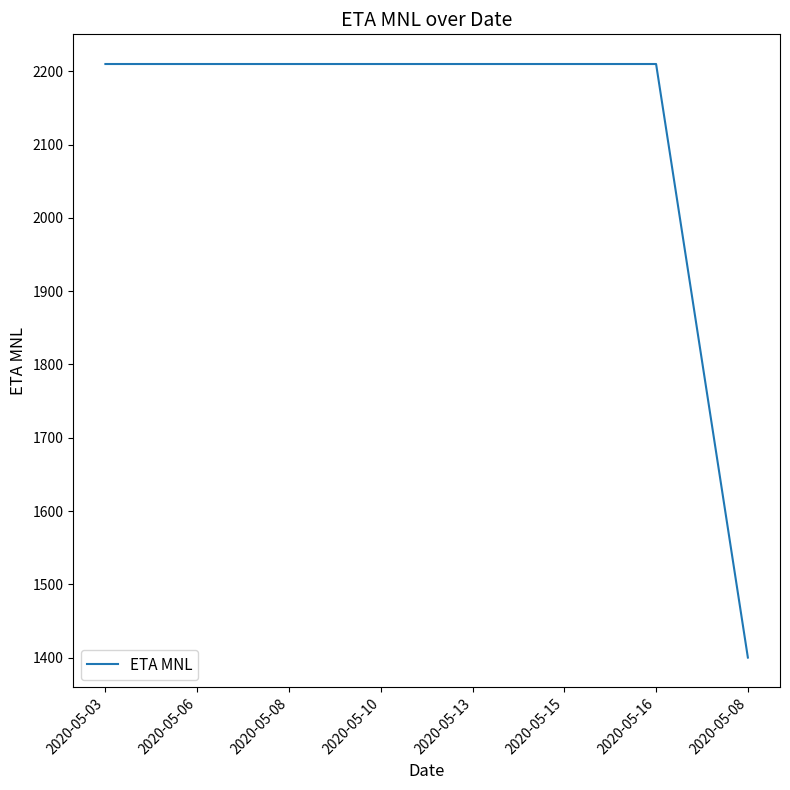

What is the label of the 3rd point from the right?

2020-05-15